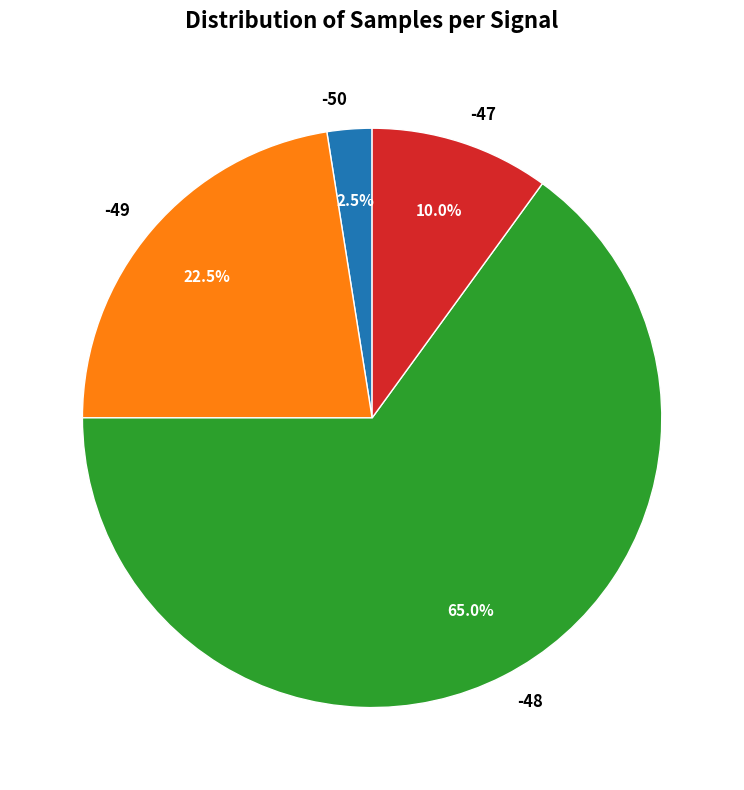

What is the largest slice in the pie chart?

-48